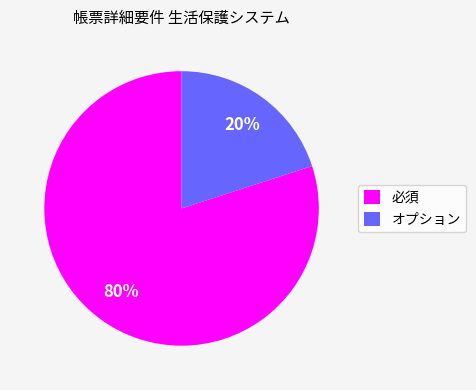

To the nearest percent, what is the average slice percentage?

50%